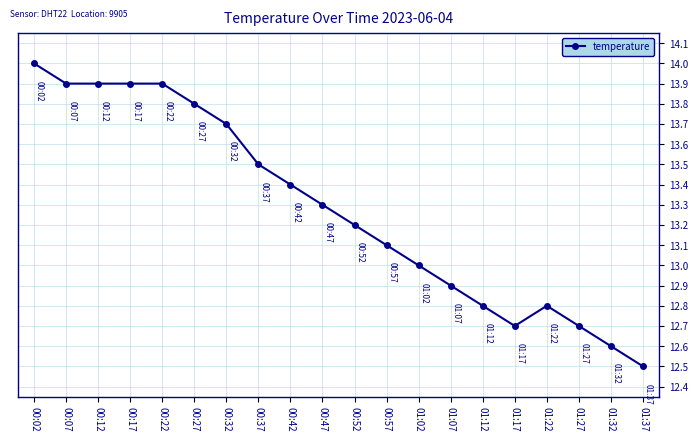

True or false: the data has more than 0 interior local peaks.

True